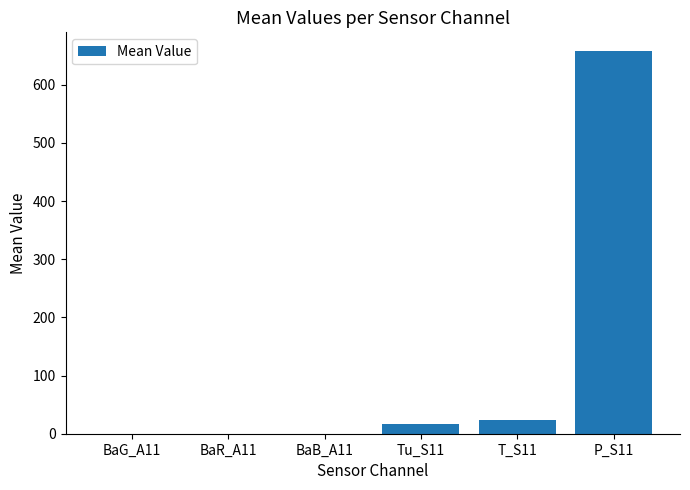

Is it true that the value at BaB_A11 is 0.4?

True